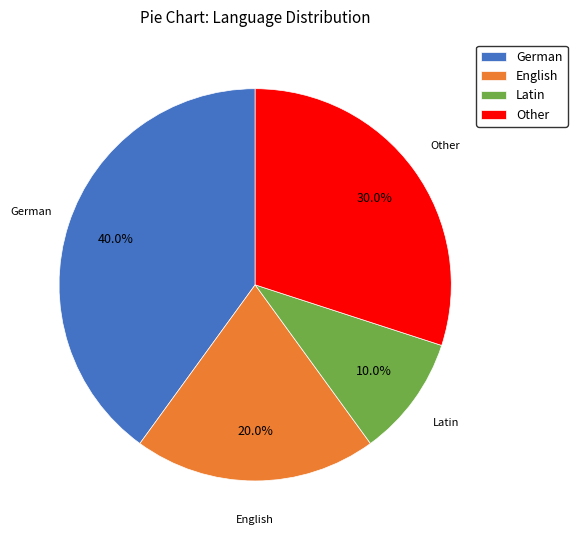

What is the largest slice in the pie chart?

German